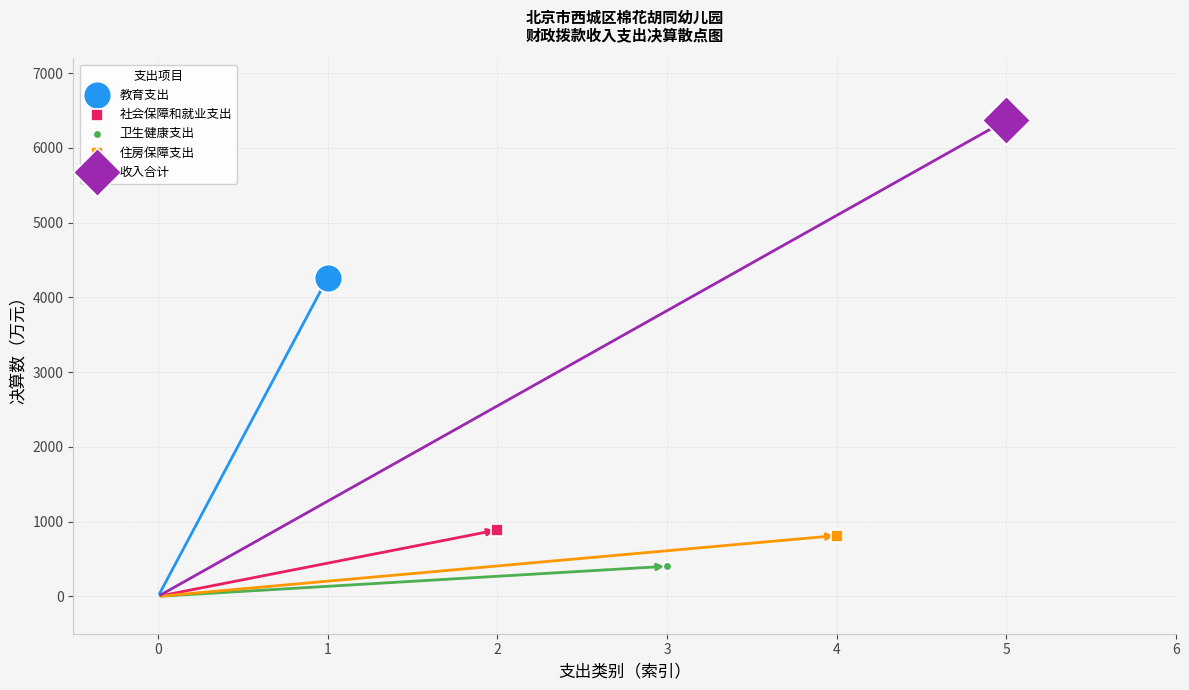

What are all the series names shown in the legend?

教育支出, 社会保障和就业支出, 卫生健康支出, 住房保障支出, 收入合计